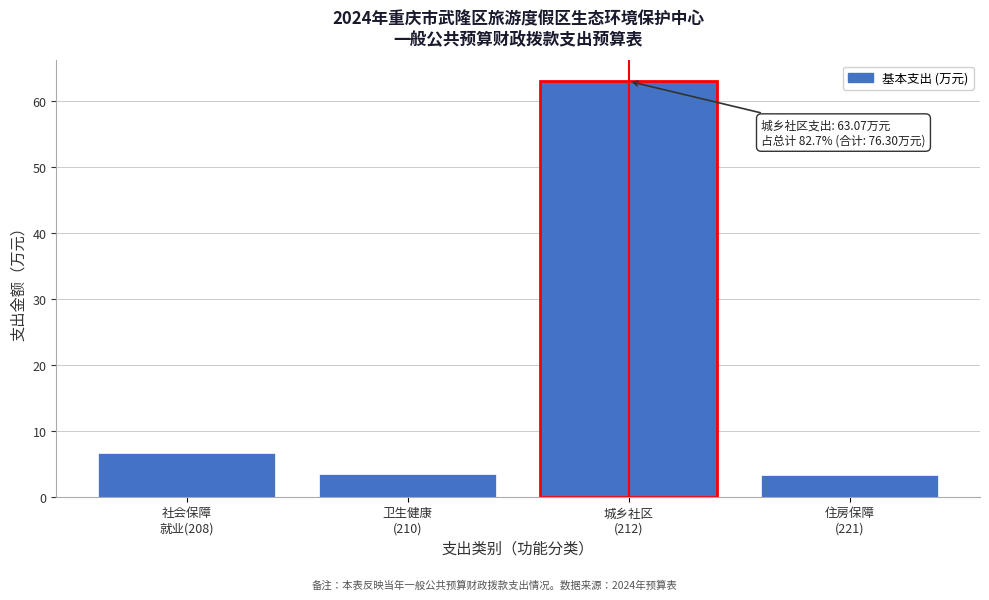

What is the value of the 4th bar from the left?

3.3